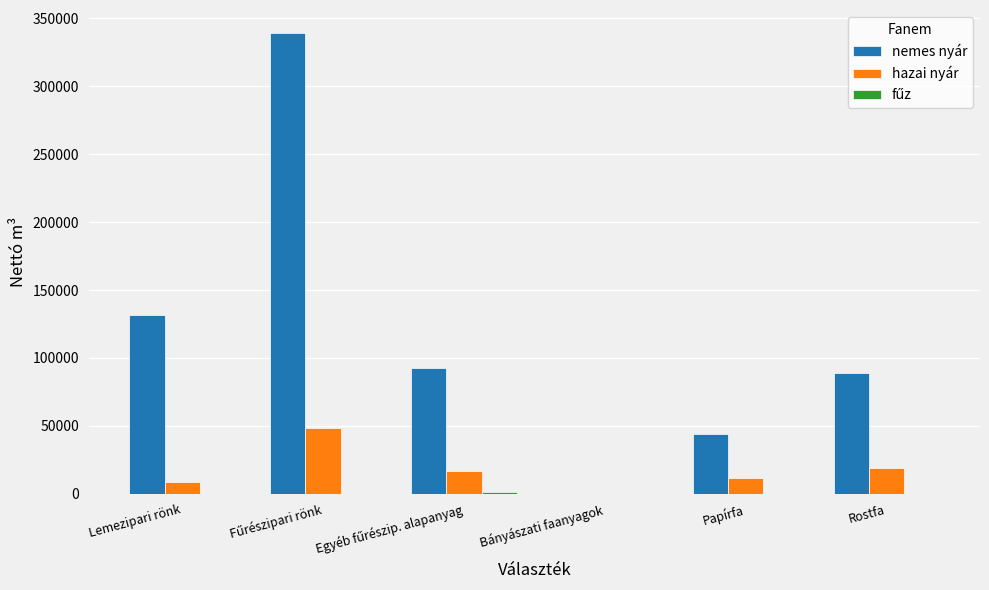

Which series has the widest spread of values?

nemes nyár